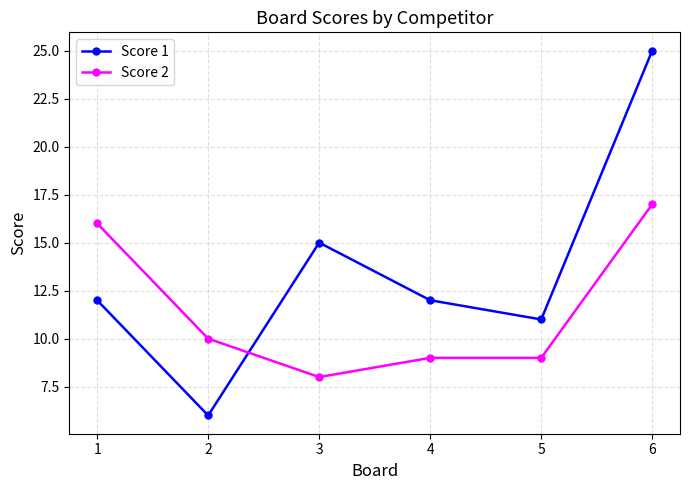

How many values in the Score 2 series are below 10?

3